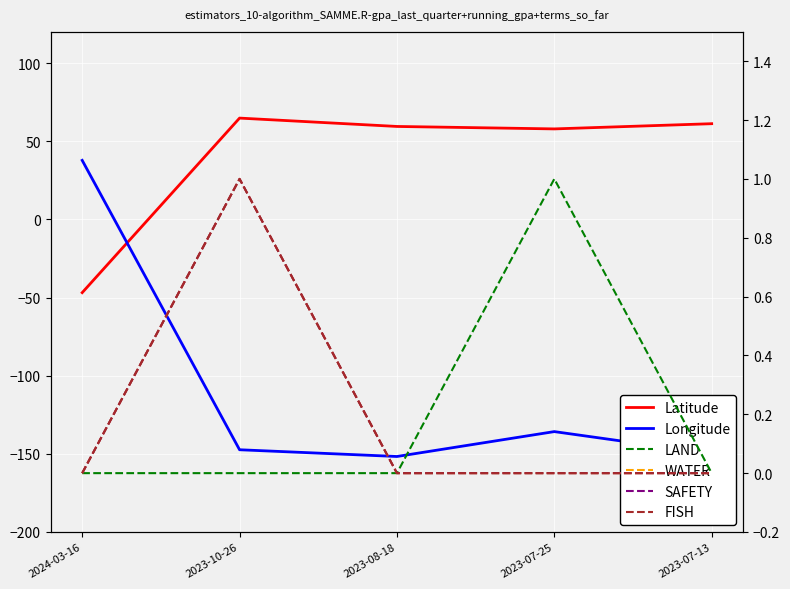

At which label does Longitude reach its minimum?

2023-08-18